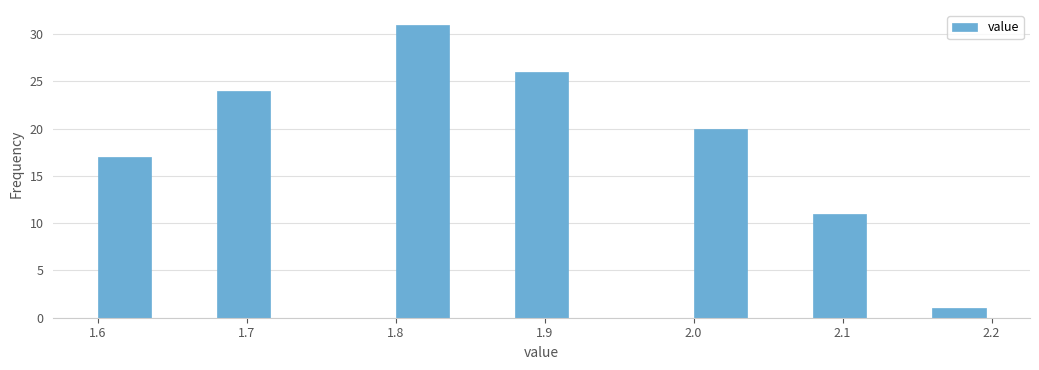

Reading left to right, list every bar in this chart as the range it spans on the x-axis followed by its height. The values are not printed on the chart, so give them approximately, as read against the axis.

1.60 to 1.64: 17
1.64 to 1.68: 0
1.68 to 1.72: 24
1.72 to 1.76: 0
1.76 to 1.80: 0
1.80 to 1.84: 31
1.84 to 1.88: 0
1.88 to 1.92: 26
1.92 to 1.96: 0
1.96 to 2.00: 0
2.00 to 2.04: 20
2.04 to 2.08: 0
2.08 to 2.12: 11
2.12 to 2.16: 0
2.16 to 2.20: 1